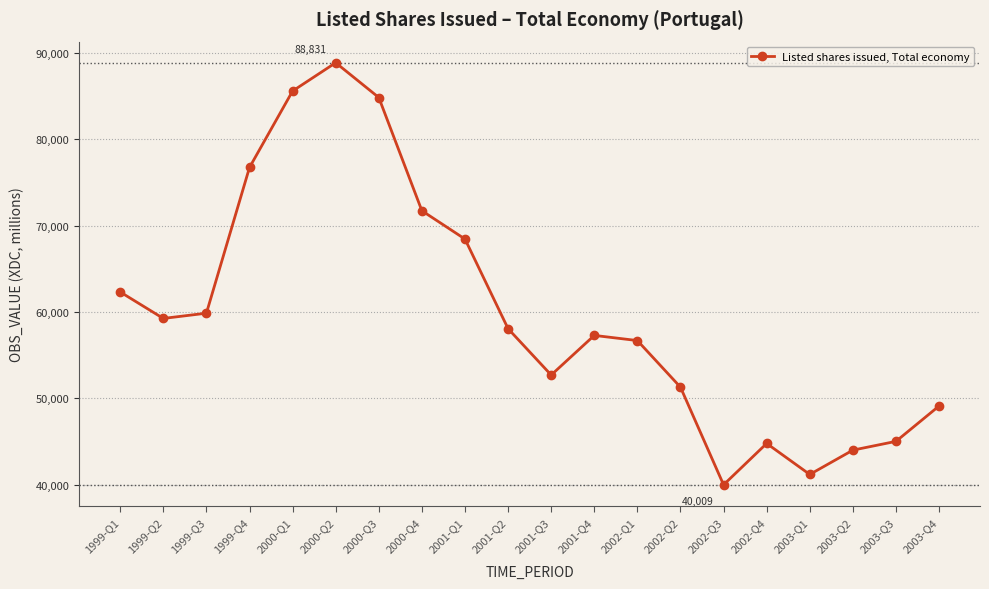

Reading left to right, transcribe all the data shown in this chart.

62311.9	59252.1	59859.0	76715.2	85557.1	88831.0	84806.3	71708.7	68433.9	58066.7	52707.6	57289.6	56693.2	51301.2	40009.1	44793.4	41207.6	44018.8	45033.8	49126.3